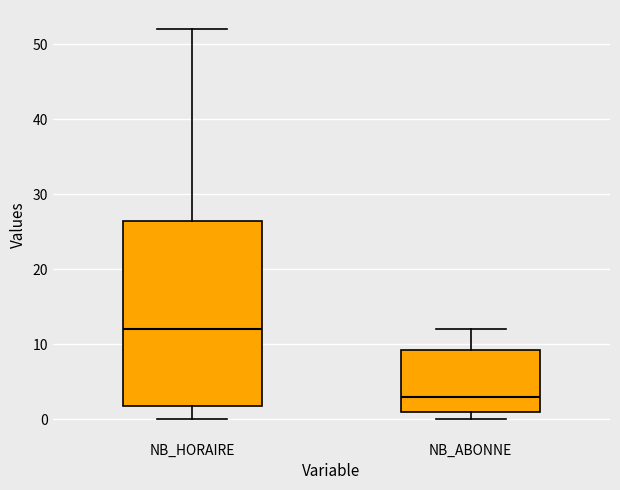

Reading left to right, read every box against the y-axis: the position of its median line, the range the box covers, and the ends of its whiskers. The values are not printed on the chart, so give them approximately, as read against the axis.

NB_HORAIRE: median 12, box 2 to 27, whiskers 0 to 52
NB_ABONNE: median 3, box 1 to 9, whiskers 0 to 12